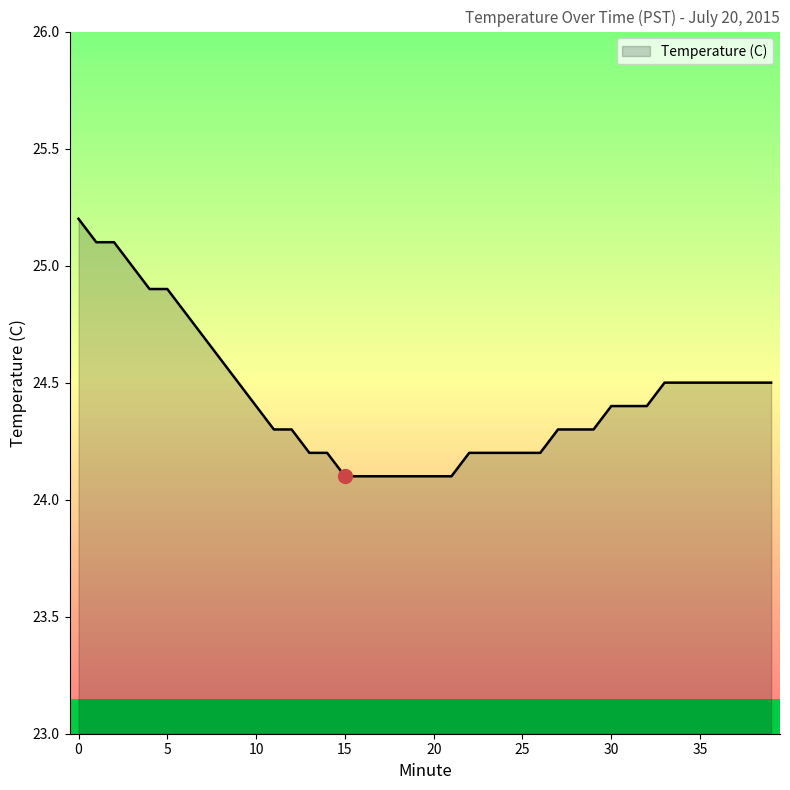

Rank the categories by value from lowest to highest.

15, 16, 17, 18, 19, 20, 21, 13, 14, 22, 23, 24, 25, 26, 11, 12, 27, 28, 29, 10, 30, 31, 32, 9, 33, 34, 35, 36, 37, 38, 39, 8, 7, 6, 4, 5, 3, 1, 2, 0